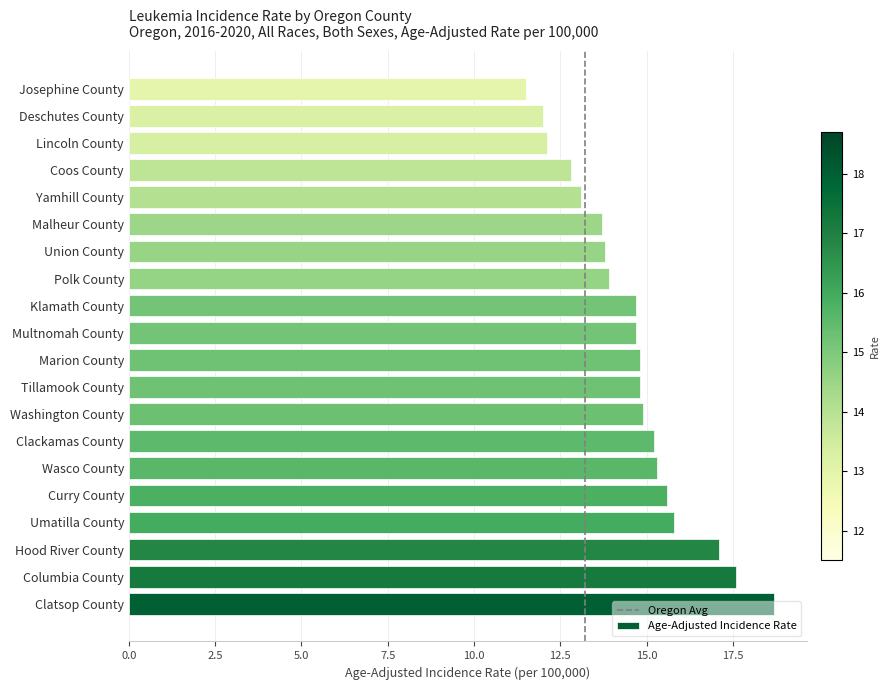

Count the number of data series in this chart.

1